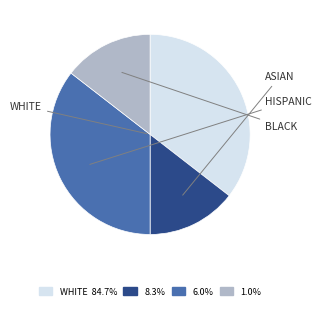

Is there a majority slice in this chart?

No